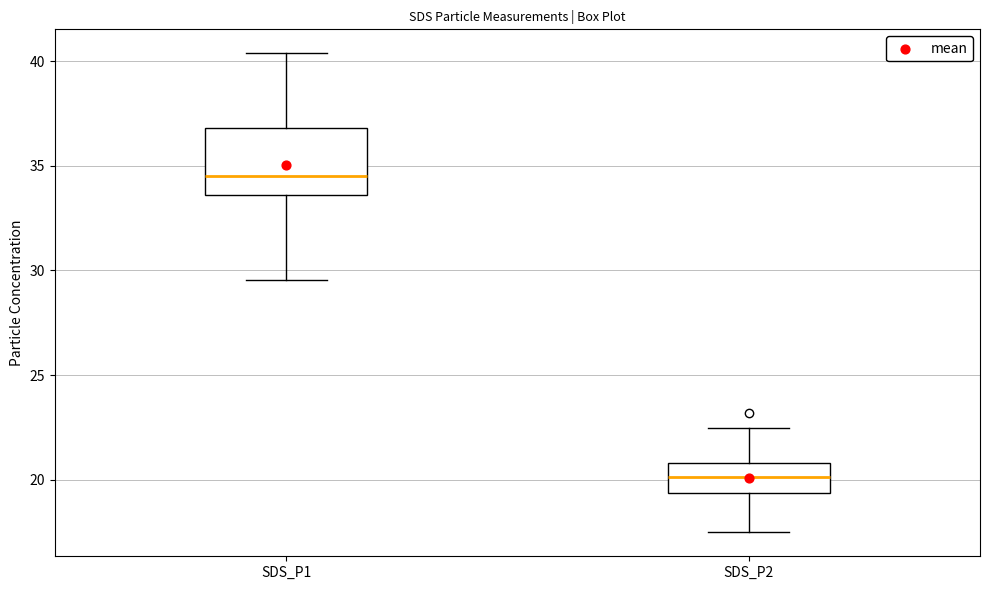

Reading left to right, read every box against the y-axis: the position of its median line, the range the box covers, and the ends of its whiskers. The values are not printed on the chart, so give them approximately, as read against the axis.

SDS_P1: median 34.5, box 33.5 to 37.0, whiskers 29.5 to 40.5
SDS_P2: median 20.0, box 19.5 to 21.0, whiskers 17.5 to 22.5